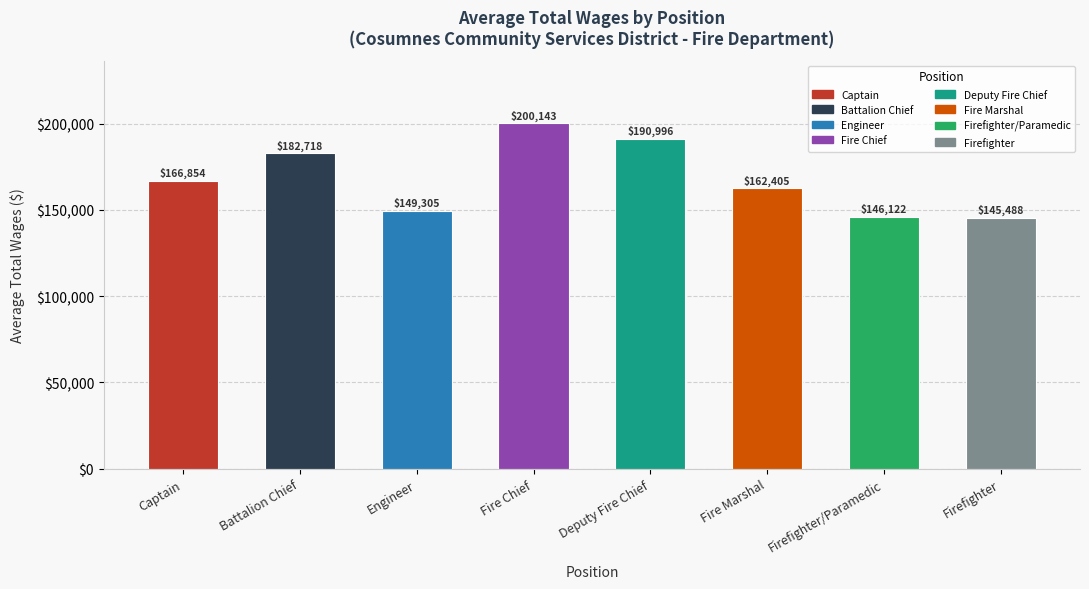

What is the sum of the values at Fire Marshal and Firefighter/Paramedic?

308527.0